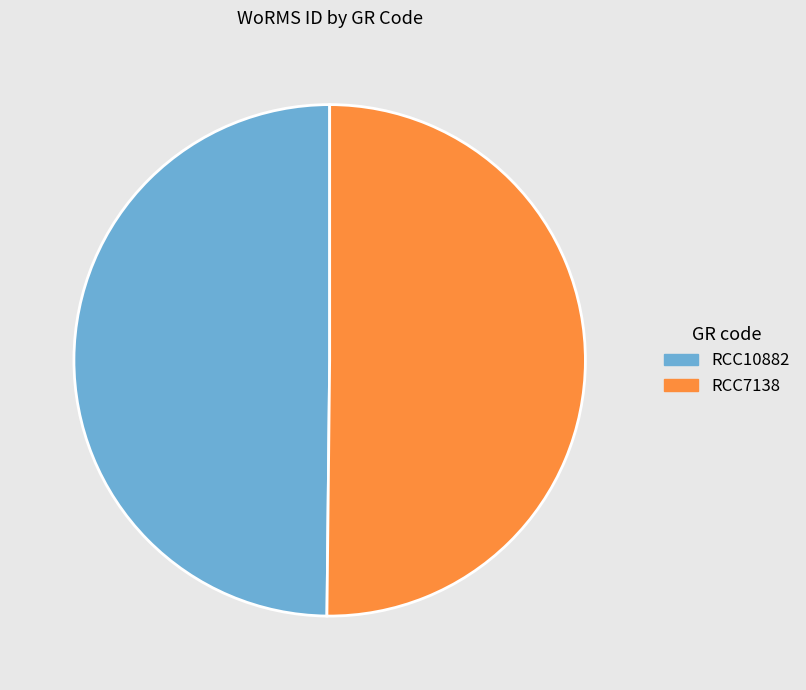

Approximately how many times larger is the value at RCC10882 compared to RCC7138?

1.0